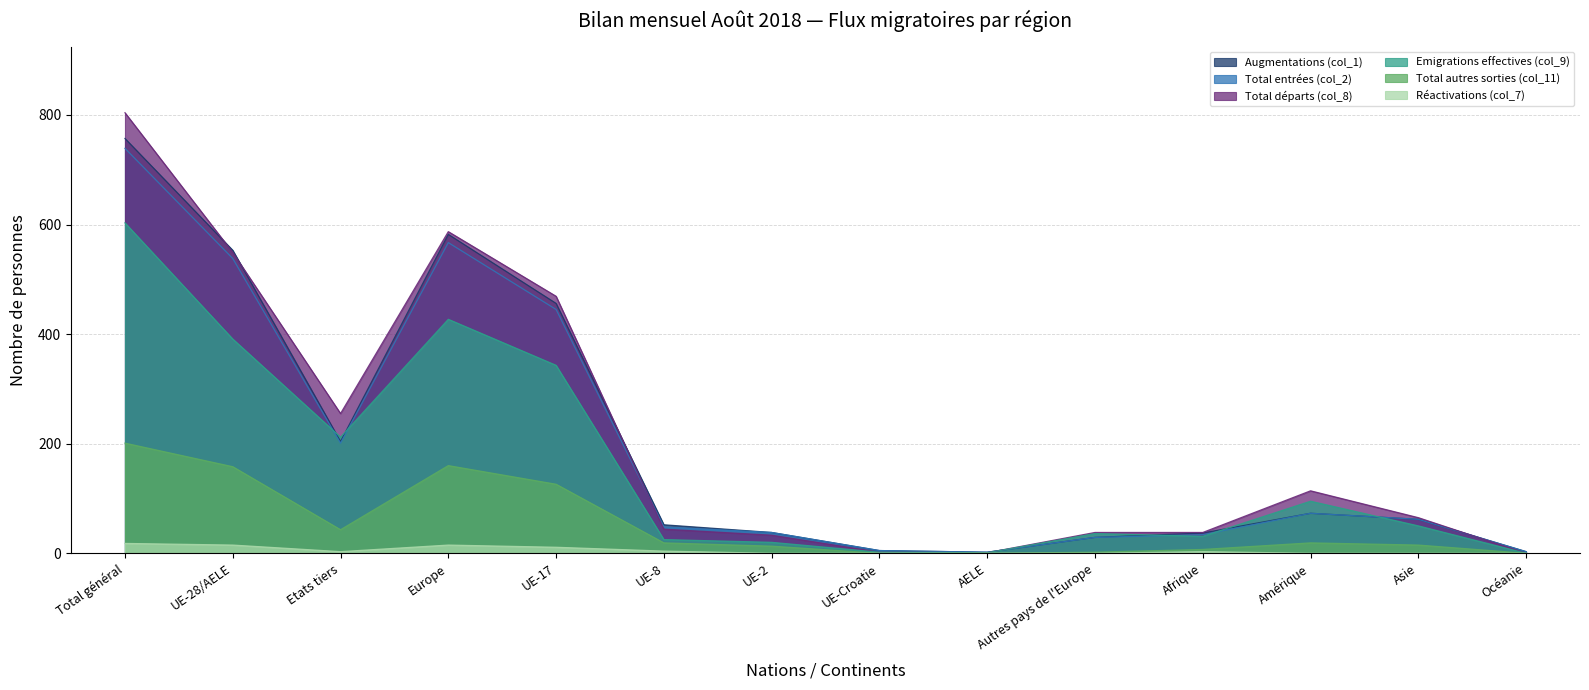

How many interior local valleys does the Augmentations (col_1) series have?

2